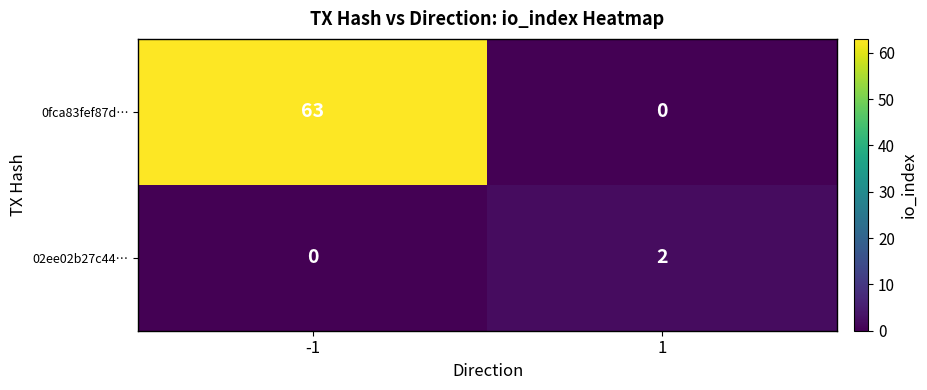

How many values in the 02ee02b27c44… series are below 2?

1